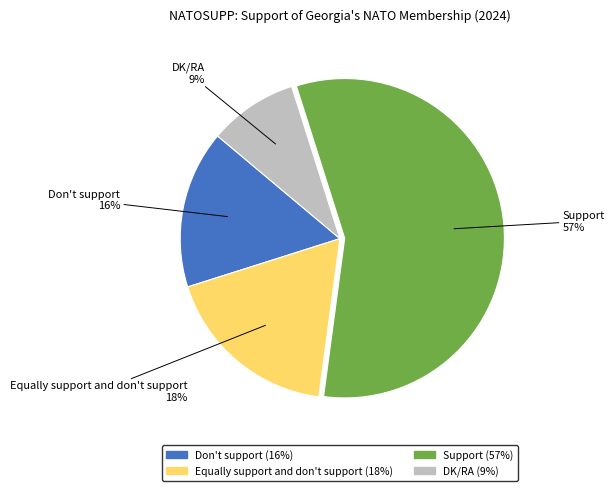

Is it true that Don't support is 16% of the pie?

True